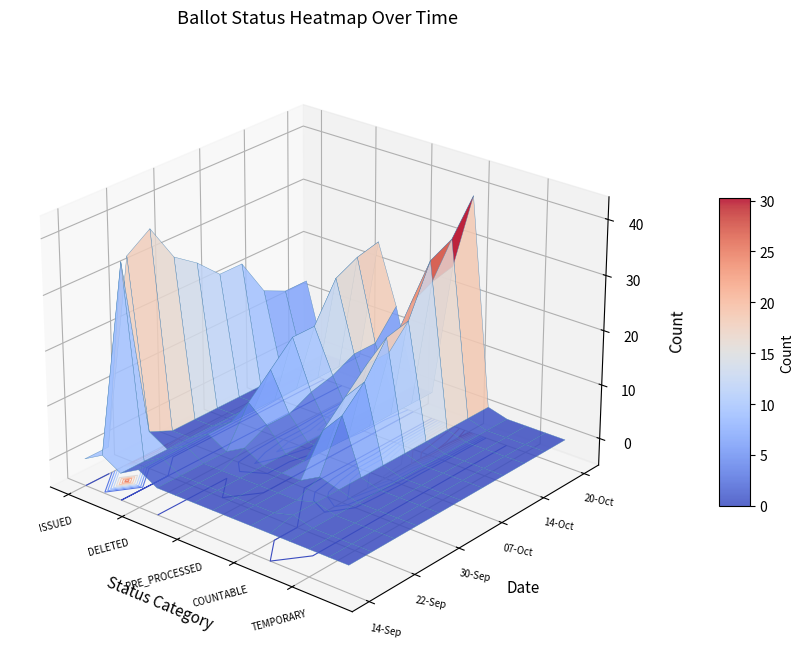

At how many categories does at least one series exceed 21?

5